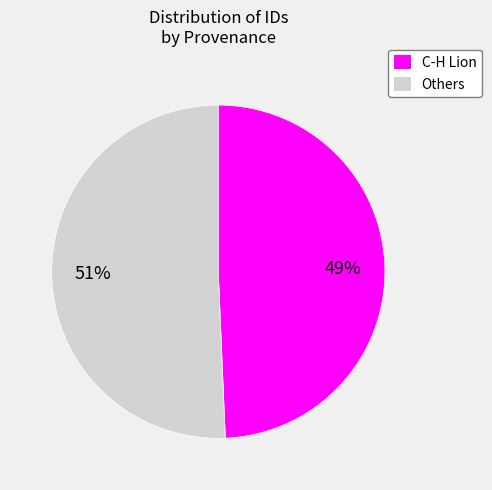

How many segments does this pie chart have?

2